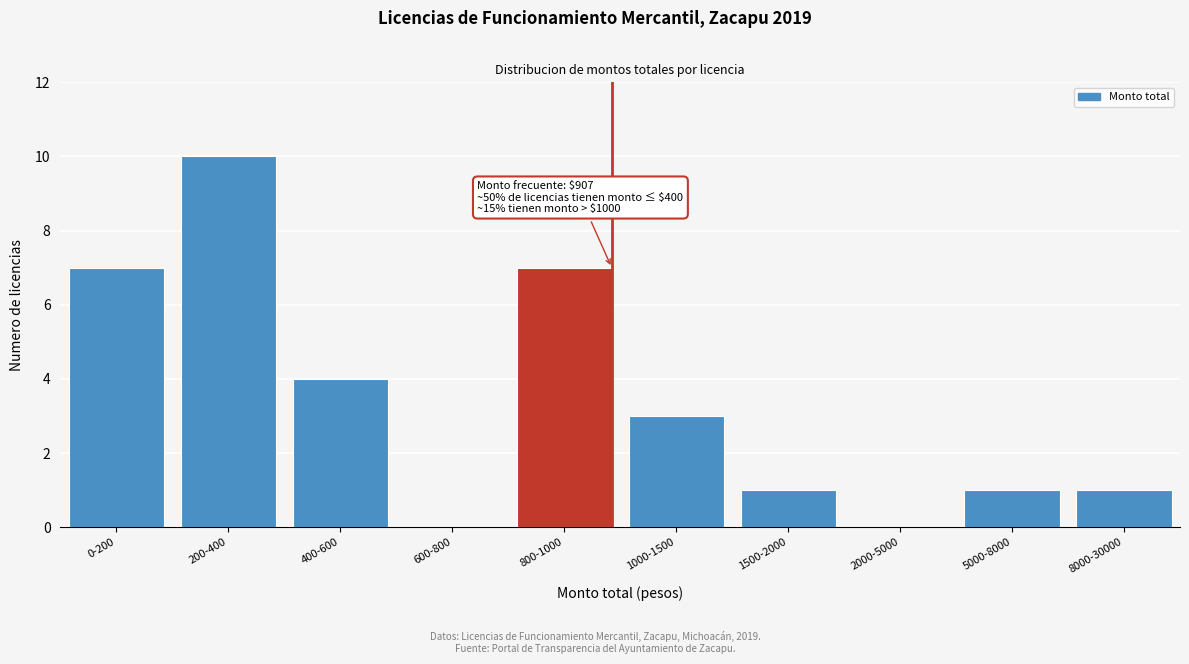

Reading left to right, what are all the values shown in this chart?

0-200=7	200-400=10	400-600=4	600-800=0	800-1000=7	1000-1500=3	1500-2000=1	2000-5000=0	5000-8000=1	8000-30000=1